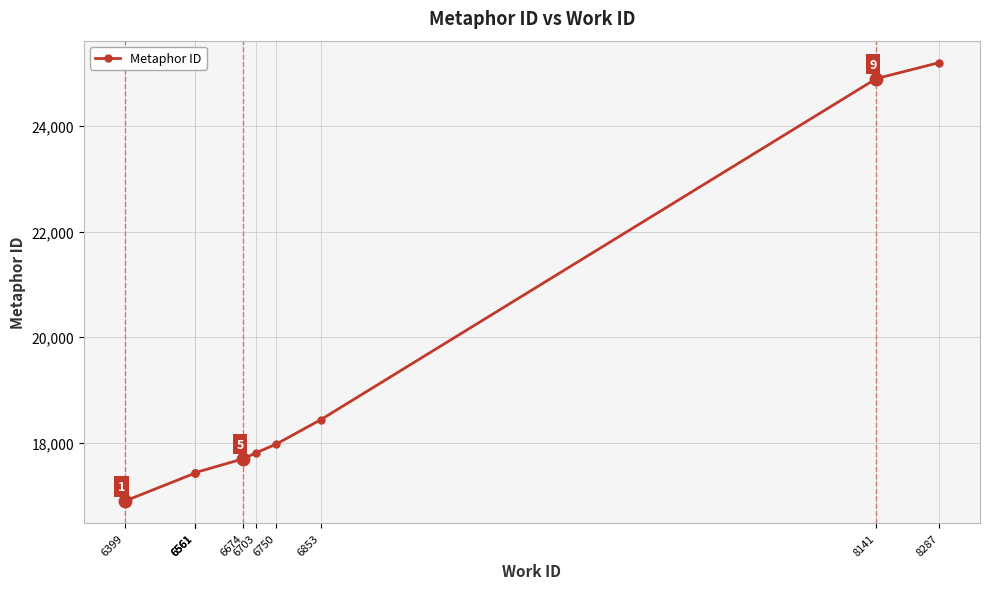

How many values exceed 17802?

4